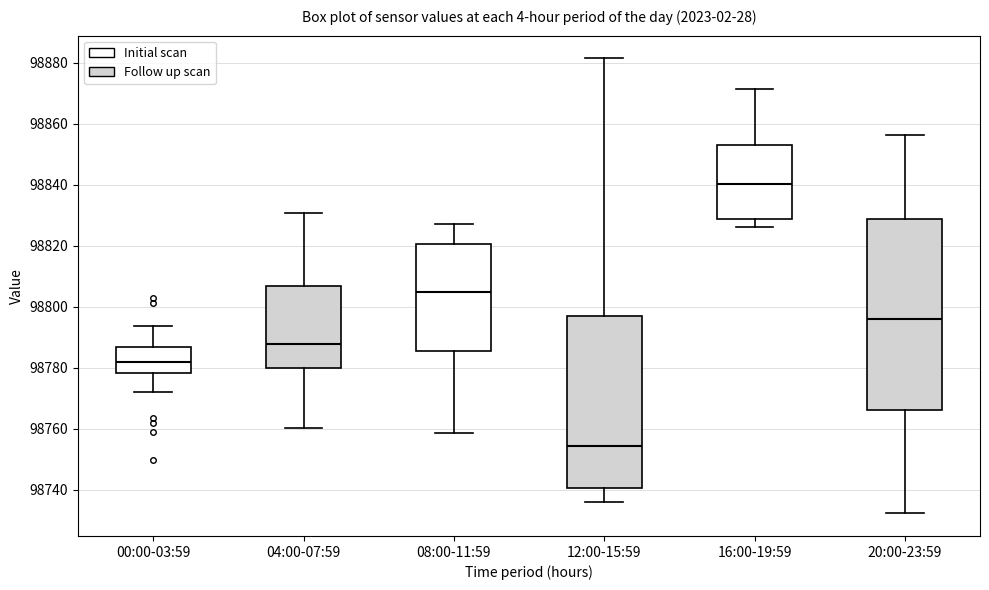

Where does the upper whisker of the box for 20:00-23:59 end on the y-axis? The values are not printed on the chart, so give them approximately, as read against the axis.

98856